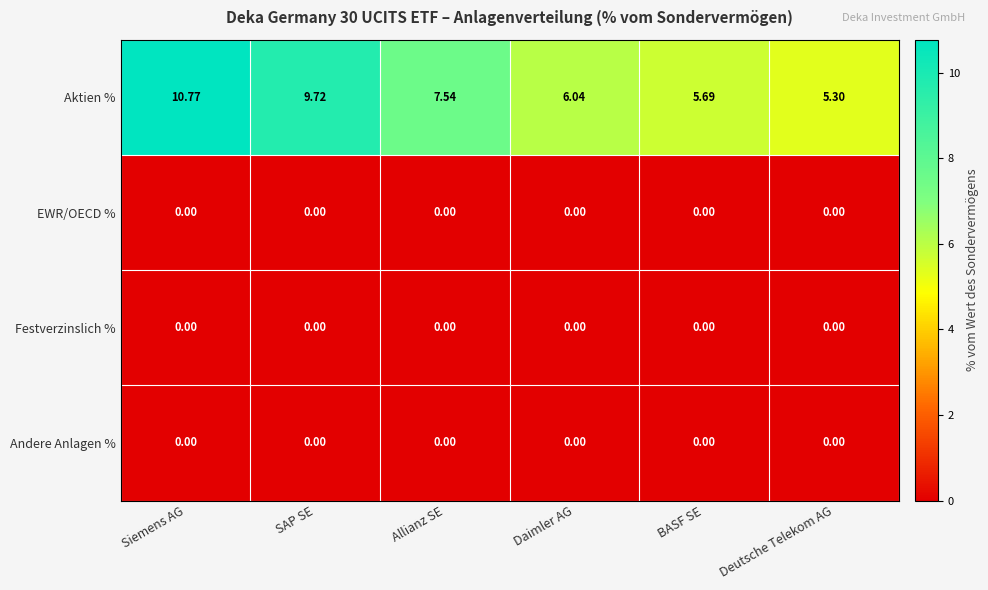

What is the spread (max minus min) of values at BASF SE?

5.7